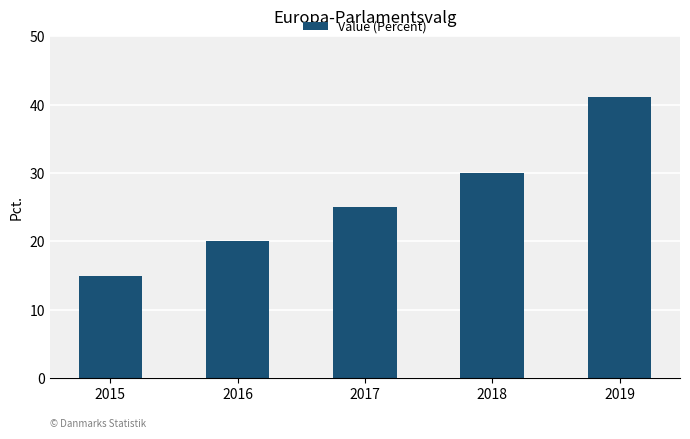

Count the number of categories in the chart.

5